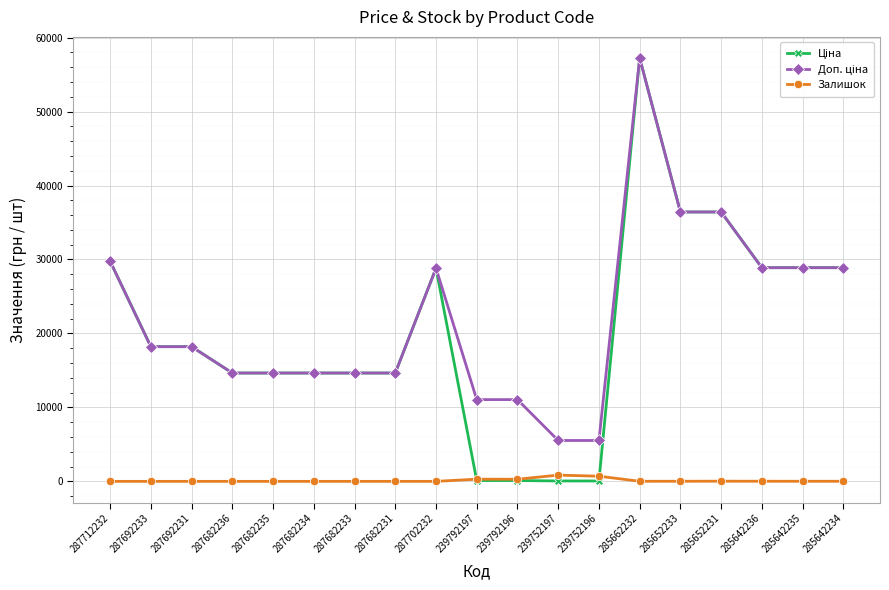

True or false: Залишок has a value of 845.0 at 239752197.

True